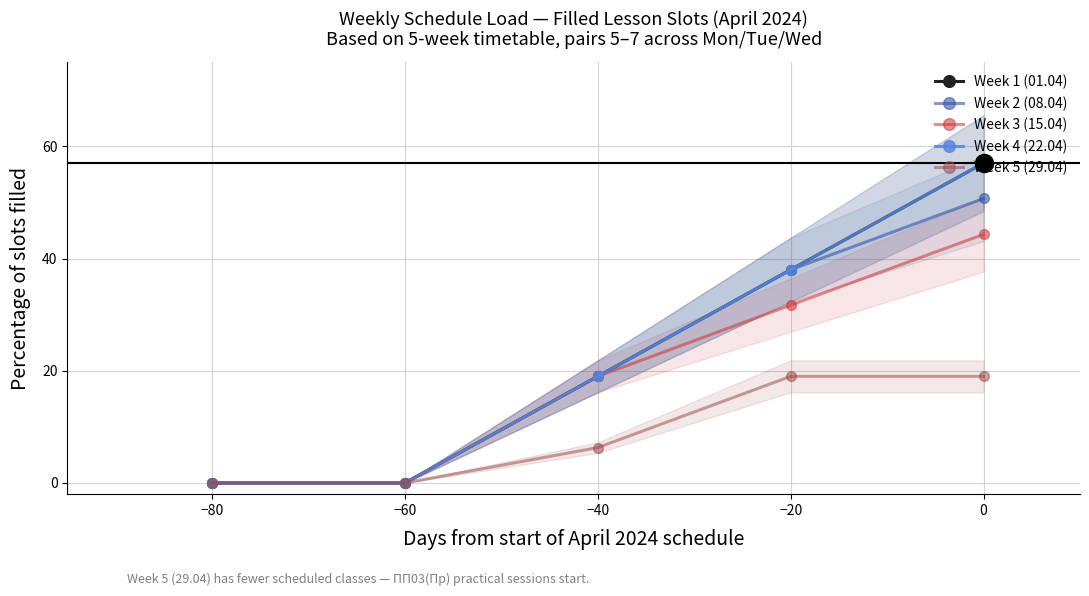

How many series are shown in this chart?

5